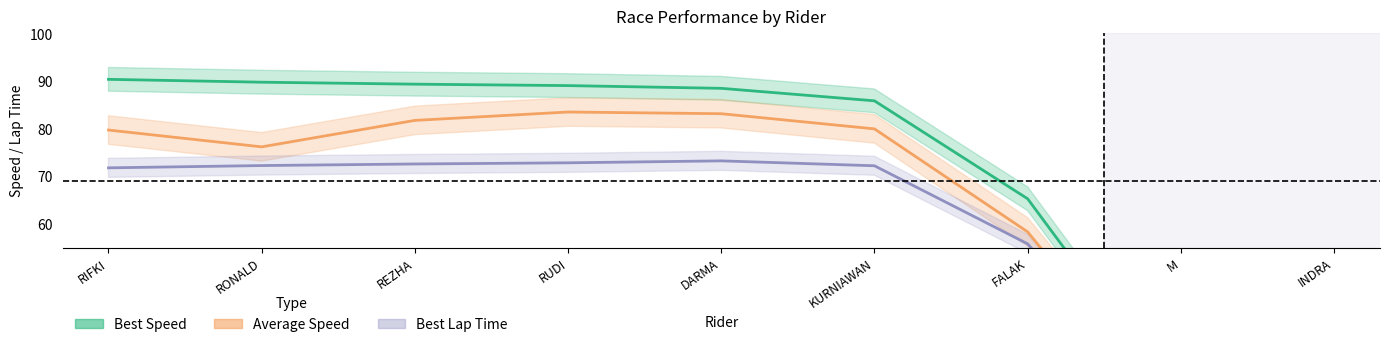

What is the sum of all Best Lap Time values?

510.9